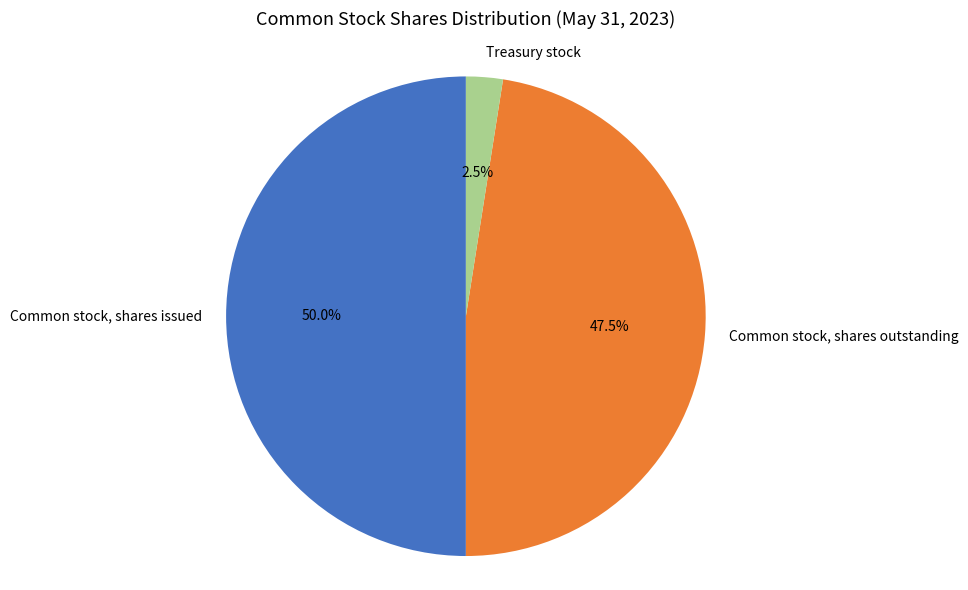

Does Treasury stock represent more than half of the total?

No